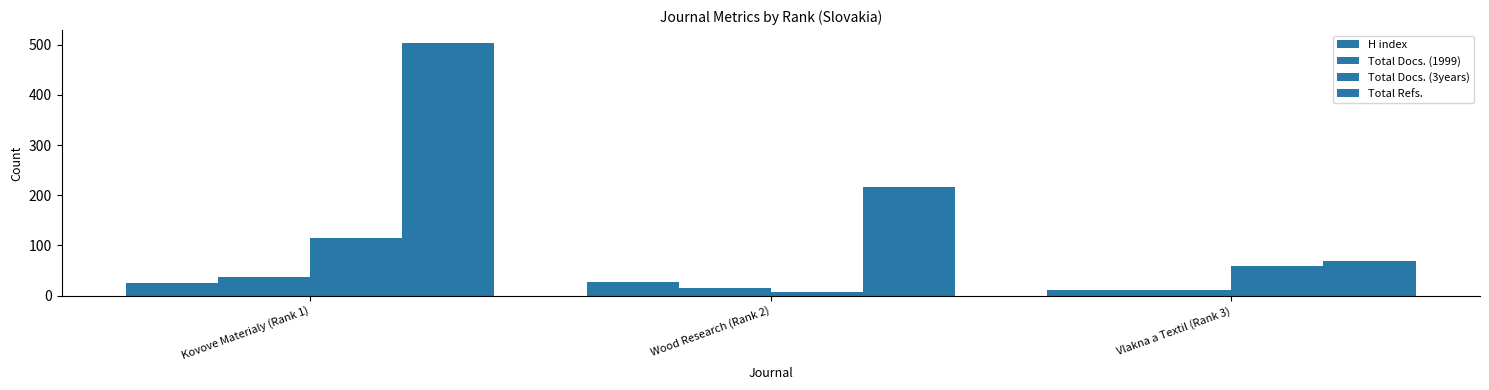

At how many categories does at least one series exceed 370?

1